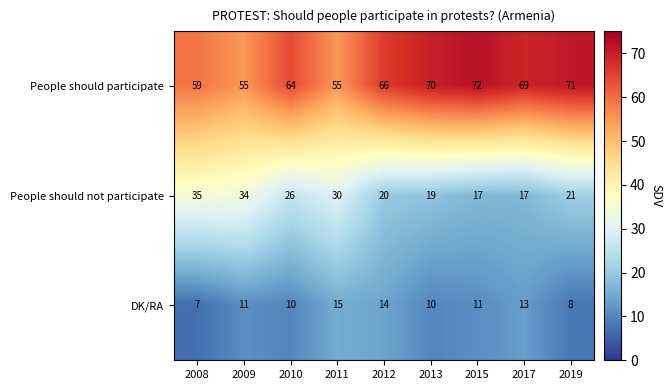

What is the sum of all DK/RA values?

99